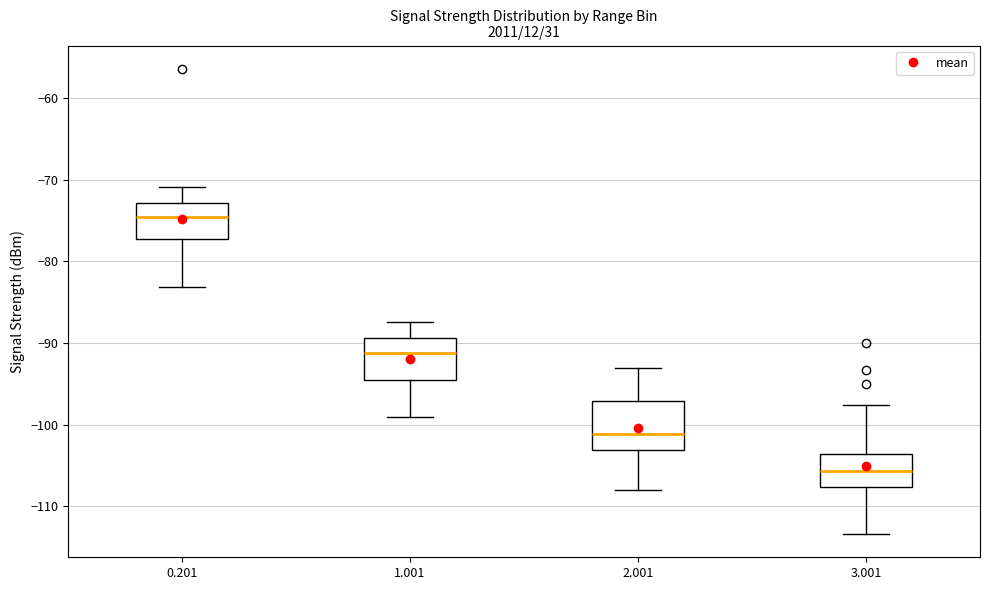

Reading left to right, transcribe this box plot: for each box, give where its median line is, the range the box spans, and where its two whiskers end, as read against the y-axis. The values are not printed on the chart, so give them approximately, as read against the axis.

0.201: median -74, box -77 to -73, whiskers -83 to -71
1.001: median -91, box -95 to -89, whiskers -99 to -87
2.001: median -101, box -103 to -97, whiskers -108 to -93
3.001: median -106, box -108 to -104, whiskers -113 to -98